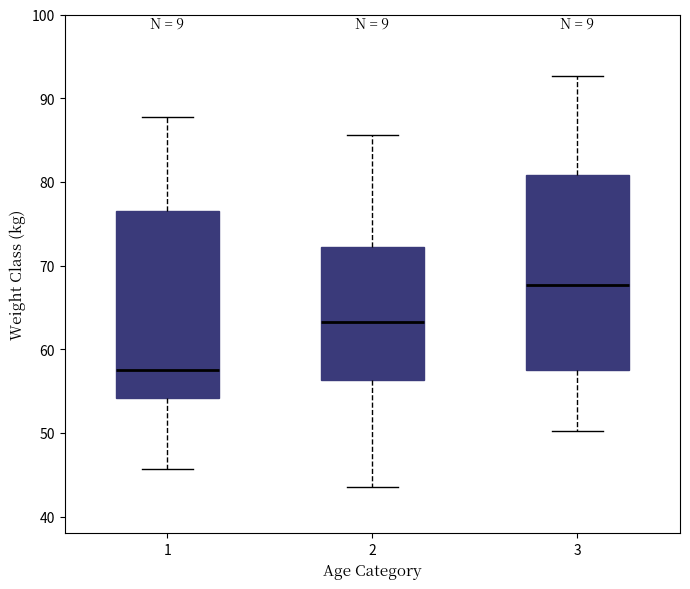

Which box has the highest median line?

3